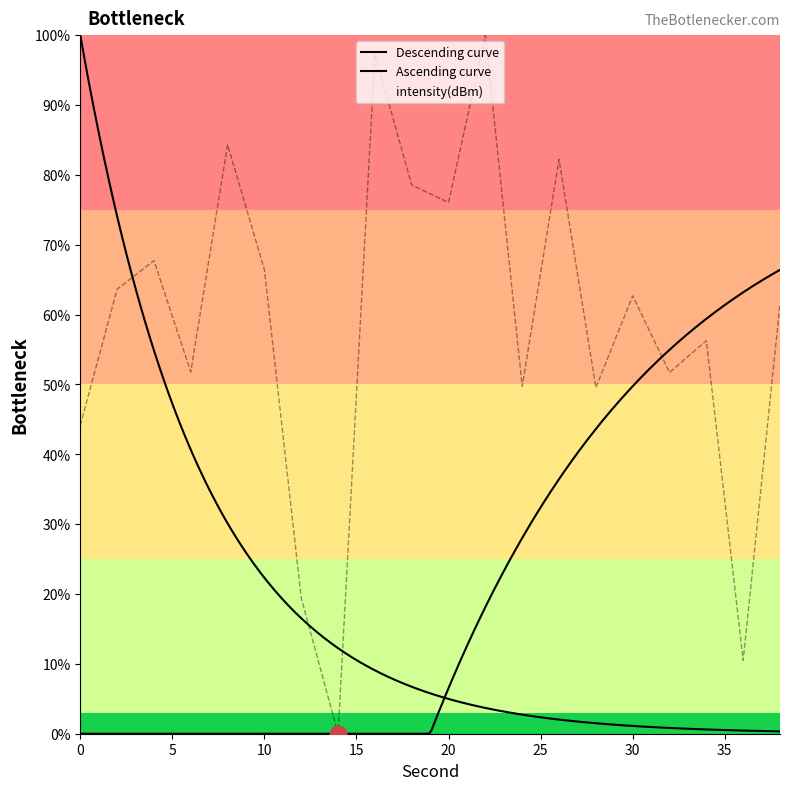

Is it true that intensity(dBm) equals 76.0 at 20?

True